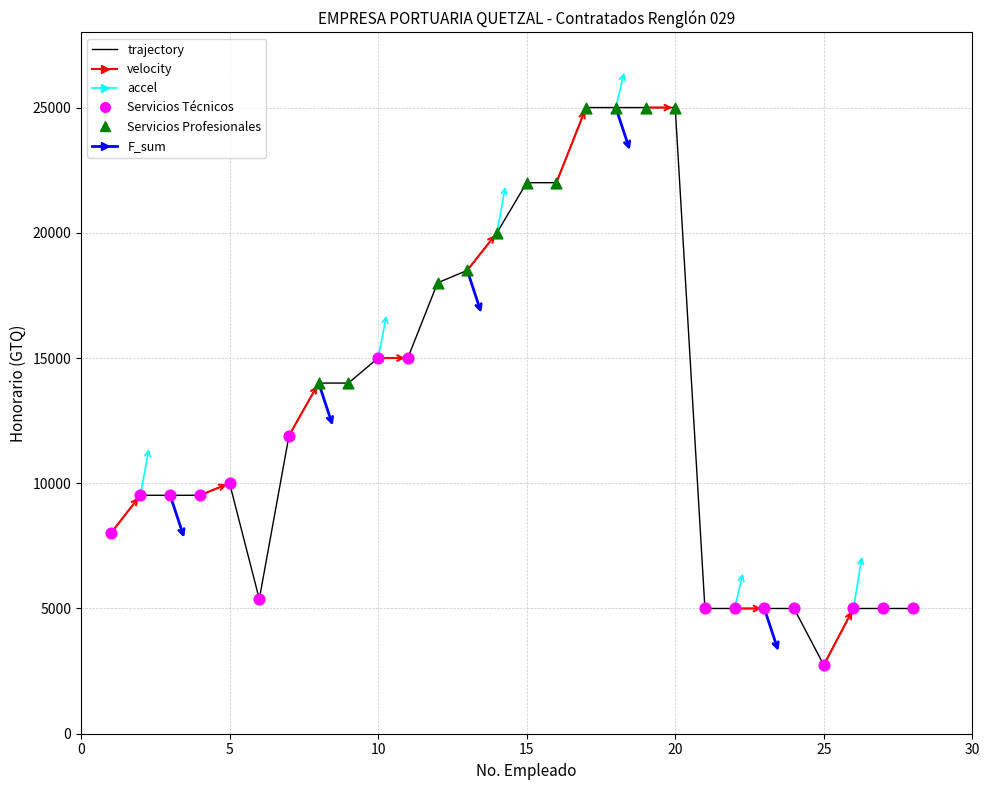

What is the greatest value displayed?

25000.0